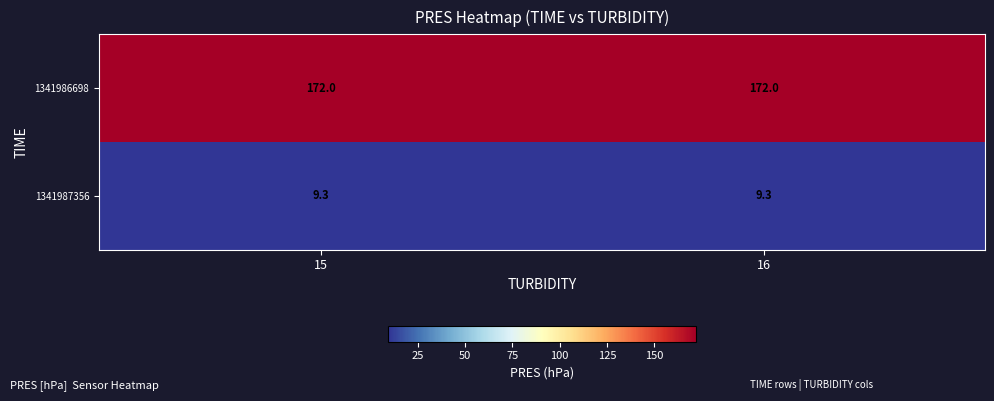

List the series in order of their peak value, lowest first.

1341987356, 1341986698